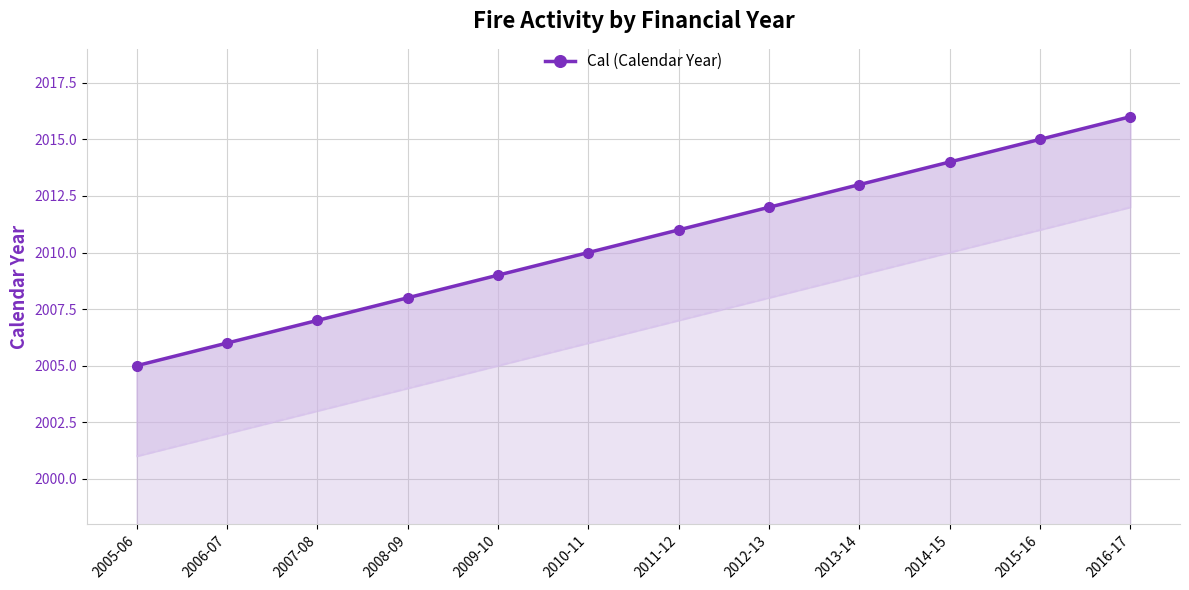

Reading left to right, list all the values displayed in this chart.

2005	2006	2007	2008	2009	2010	2011	2012	2013	2014	2015	2016